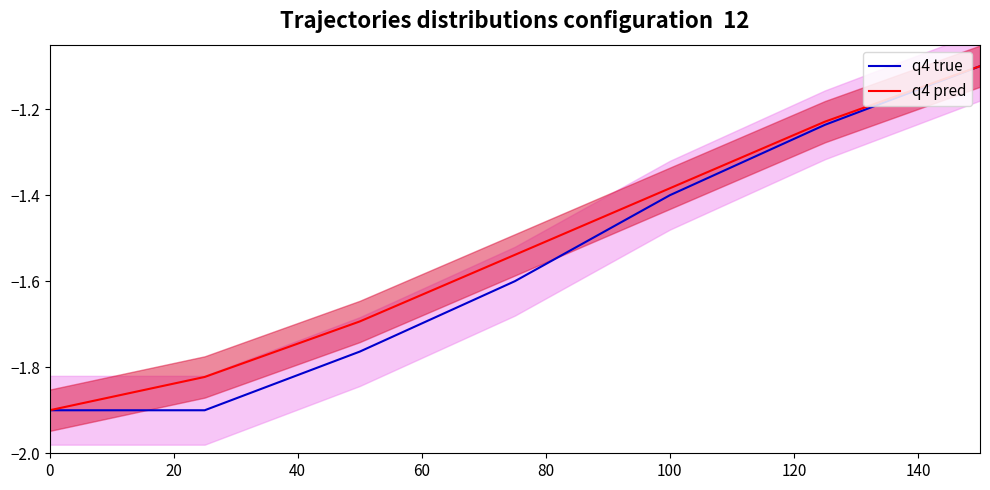

True or false: q4 true and q4 pred cross at least once.

False